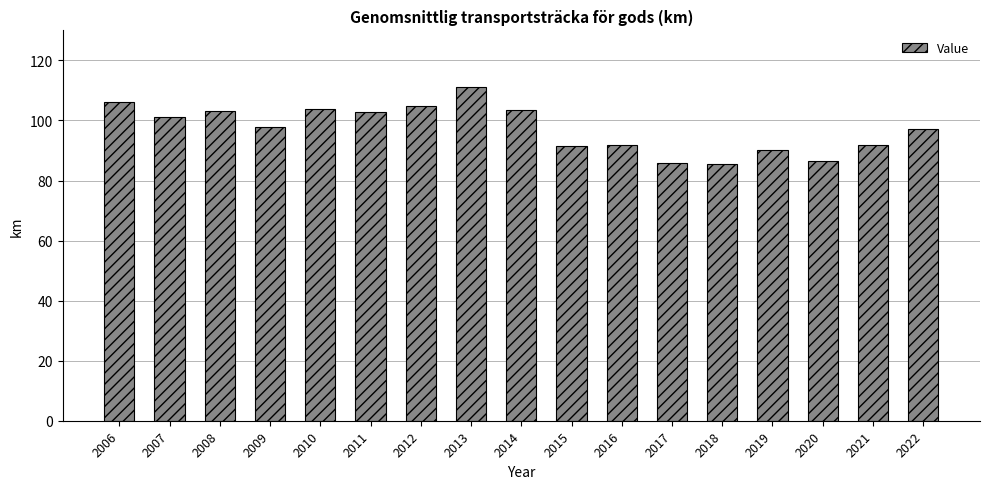

What is the difference between the maximum and minimum values?

25.6